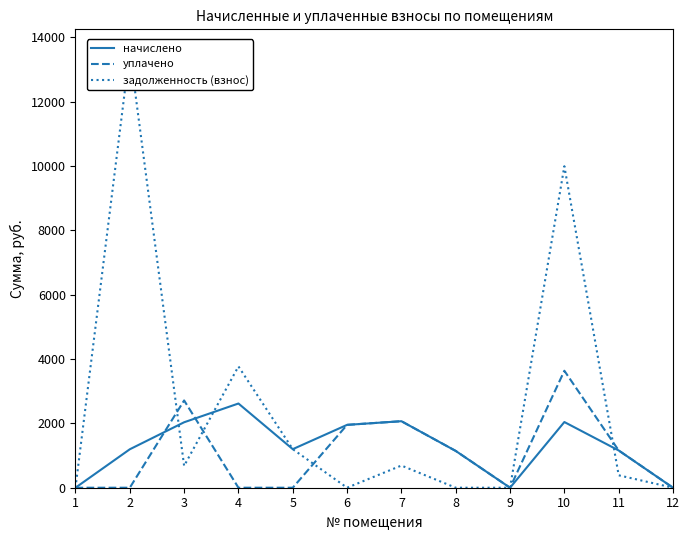

What is the sum of the уплачено values at 10 and 5?

3636.0